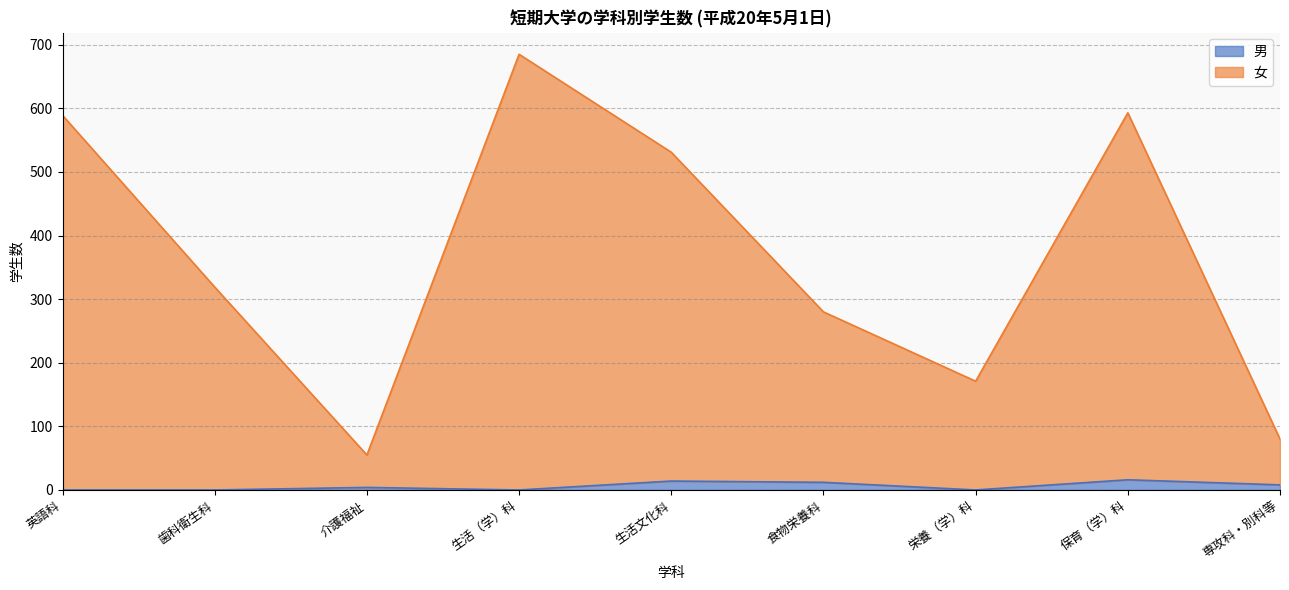

At which label is 女 closest to 368?

歯科衛生科